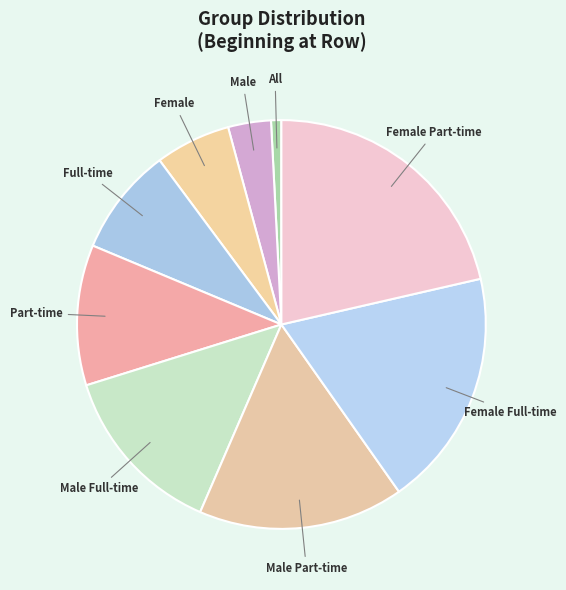

What is the ratio of the value at Part-time to the value at Female?

1.9